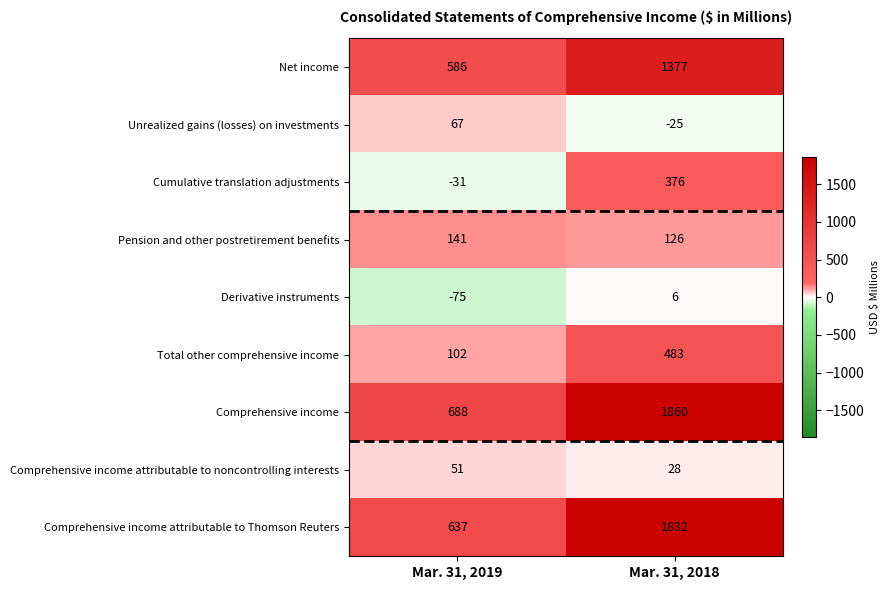

Which series has the largest total across all categories?

Comprehensive income